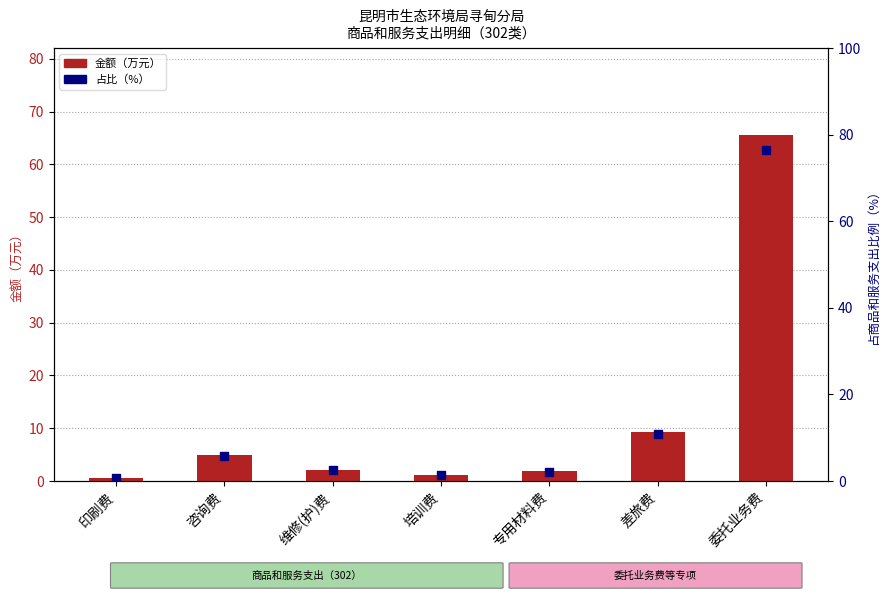

What are all the series names shown in the legend?

金额（万元）, 占比（%）